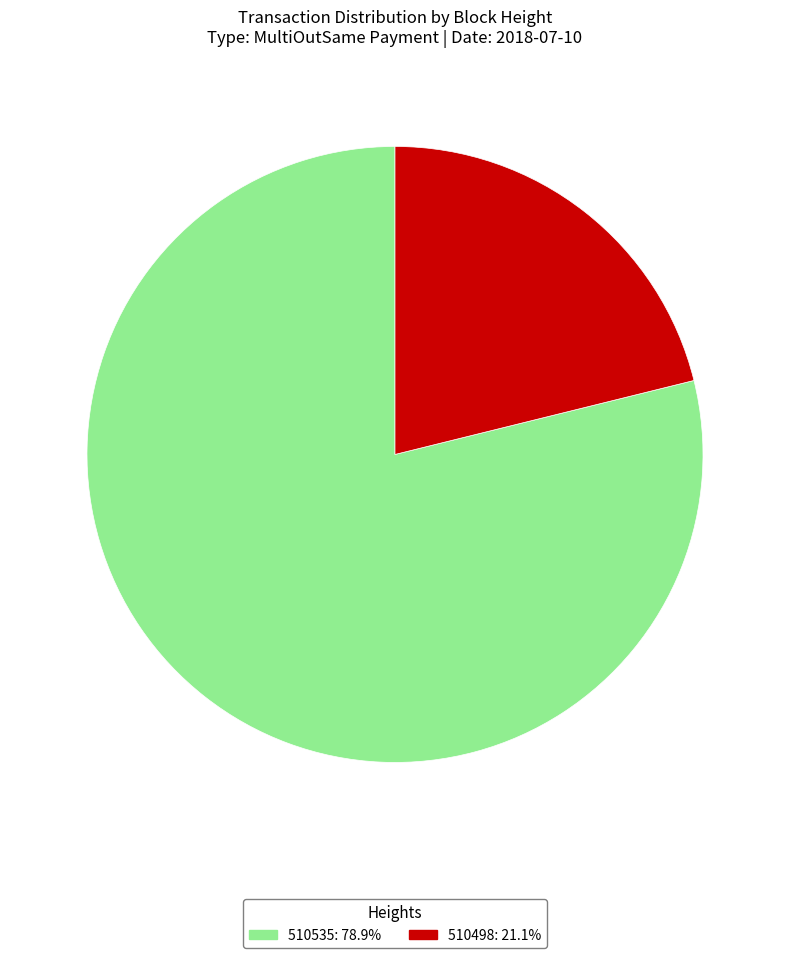

Approximately how many times larger is the value at 510535 compared to 510498?

3.7